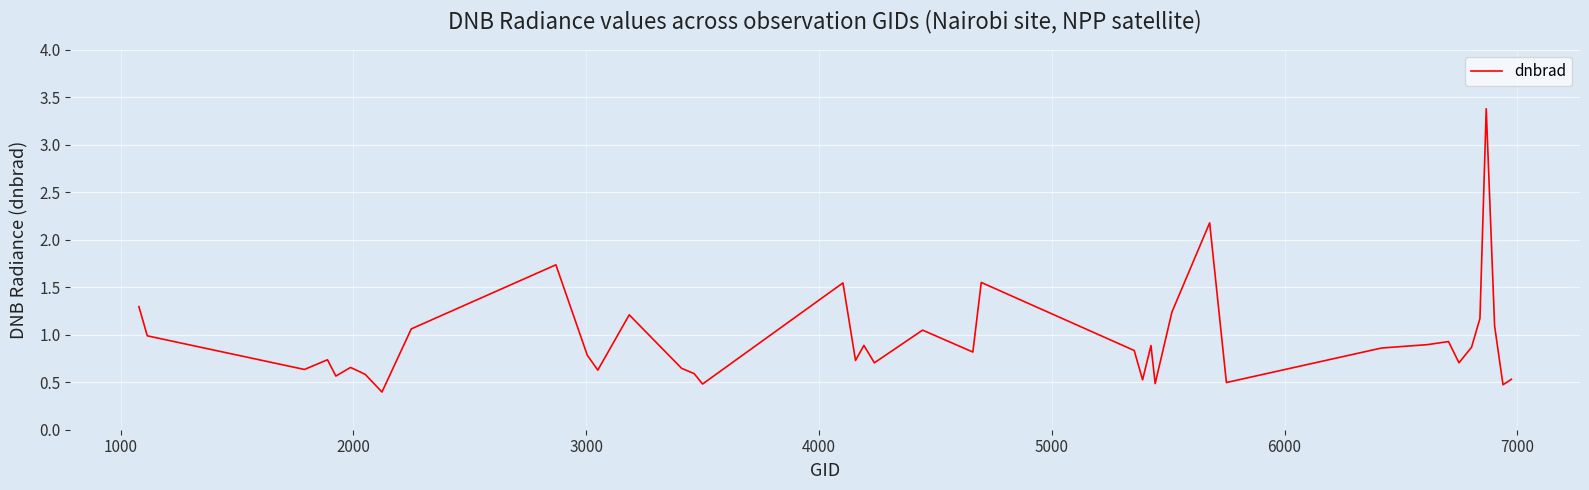

What is the minimum value shown in the chart?

0.4